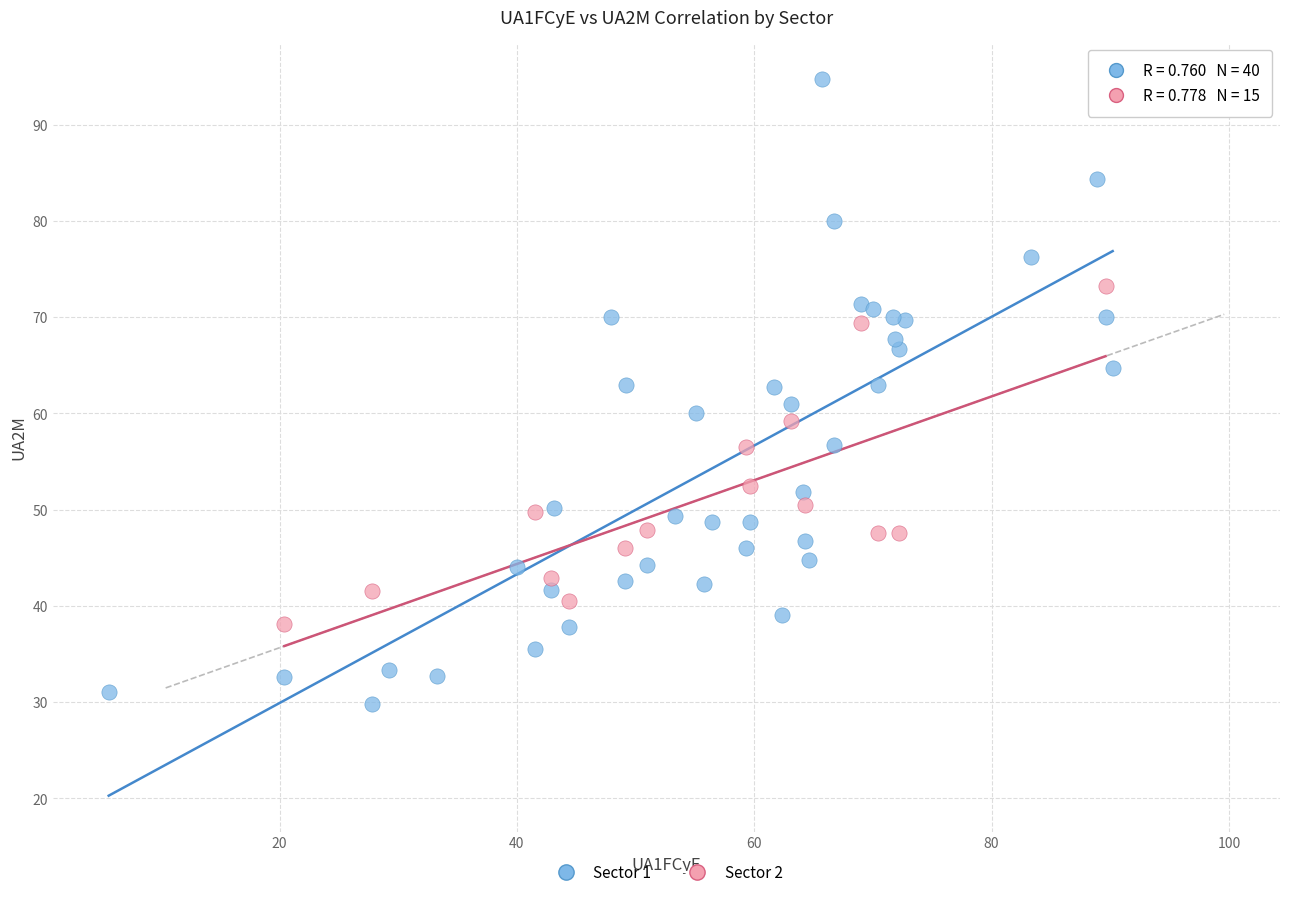

Which series contains the highest Y value?

Sector 1